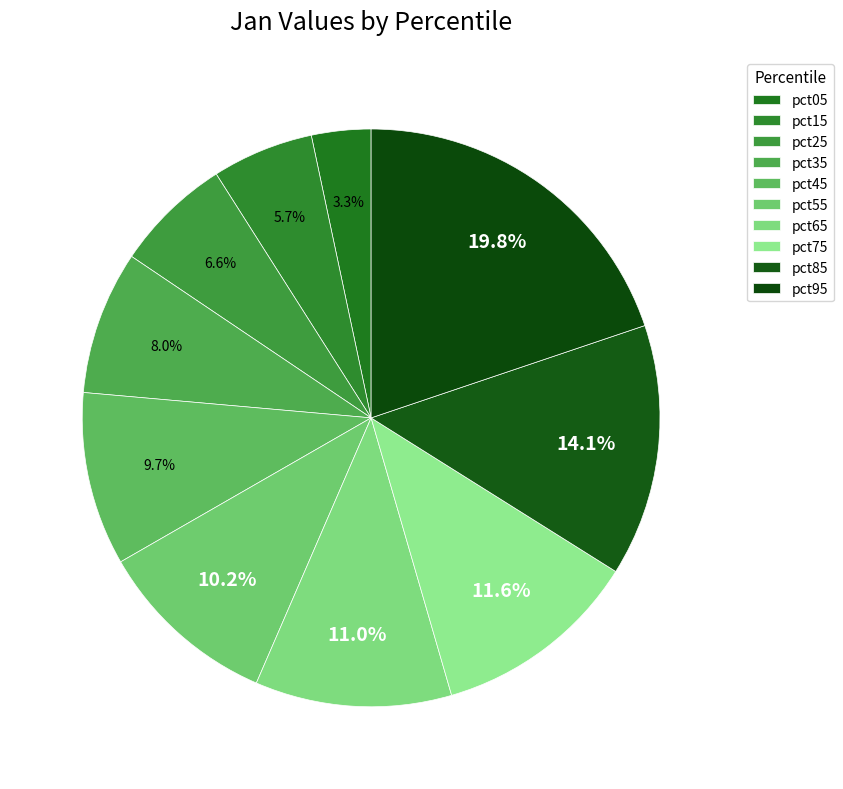

True or false: pct45 accounts for 23% of the total.

False